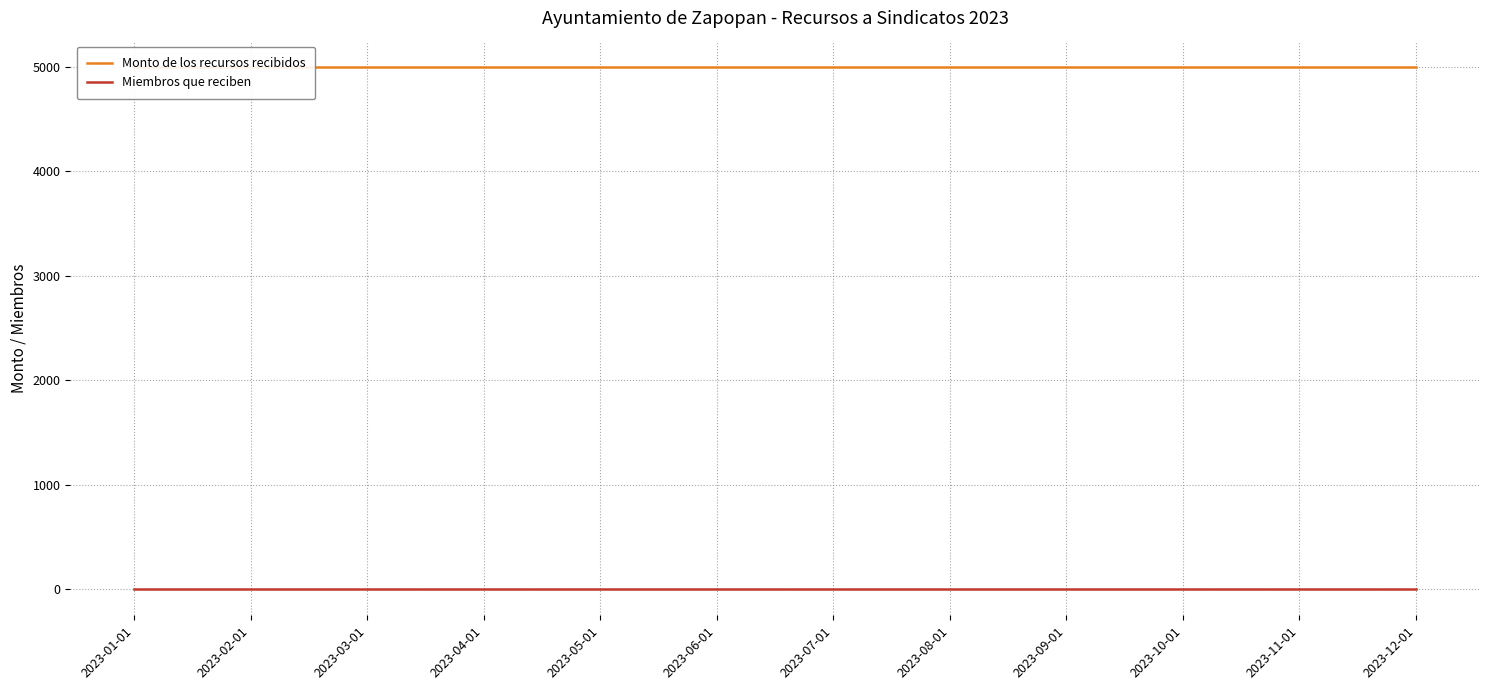

What is the total value across all series at 2023-02-01?

5001